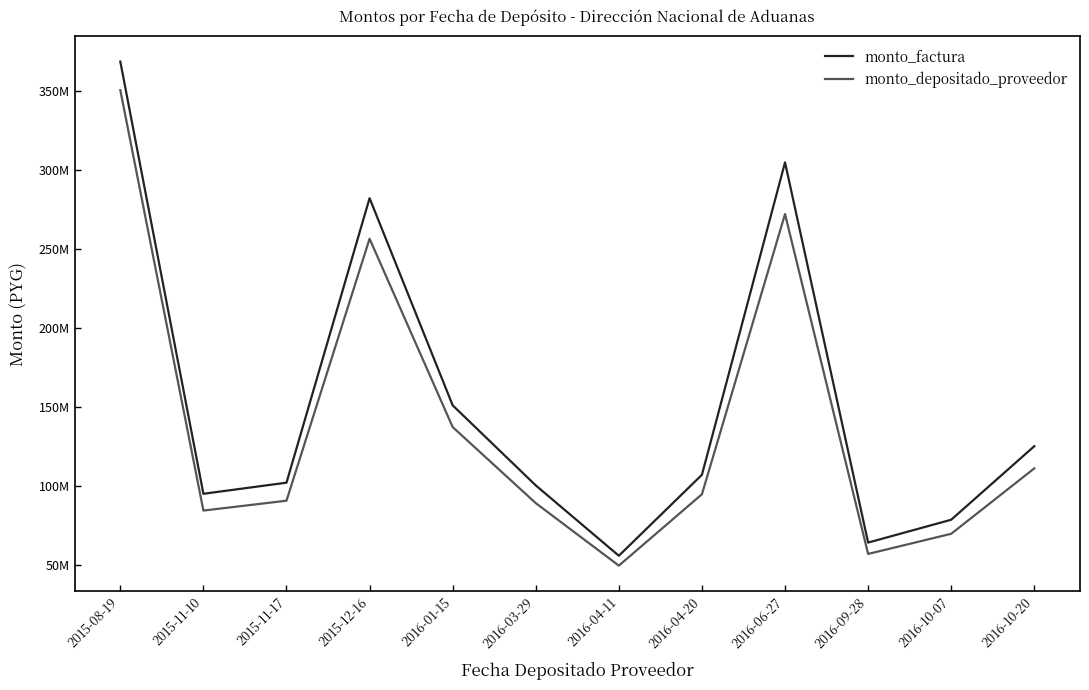

True or false: monto_depositado_proveedor and monto_factura cross at least once.

False